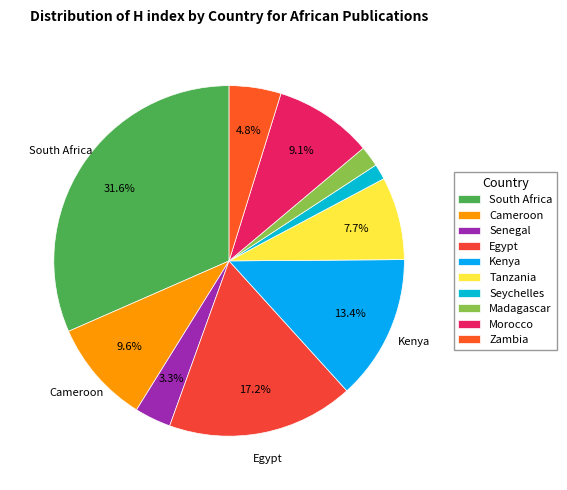

Count the number of slices in the pie.

10